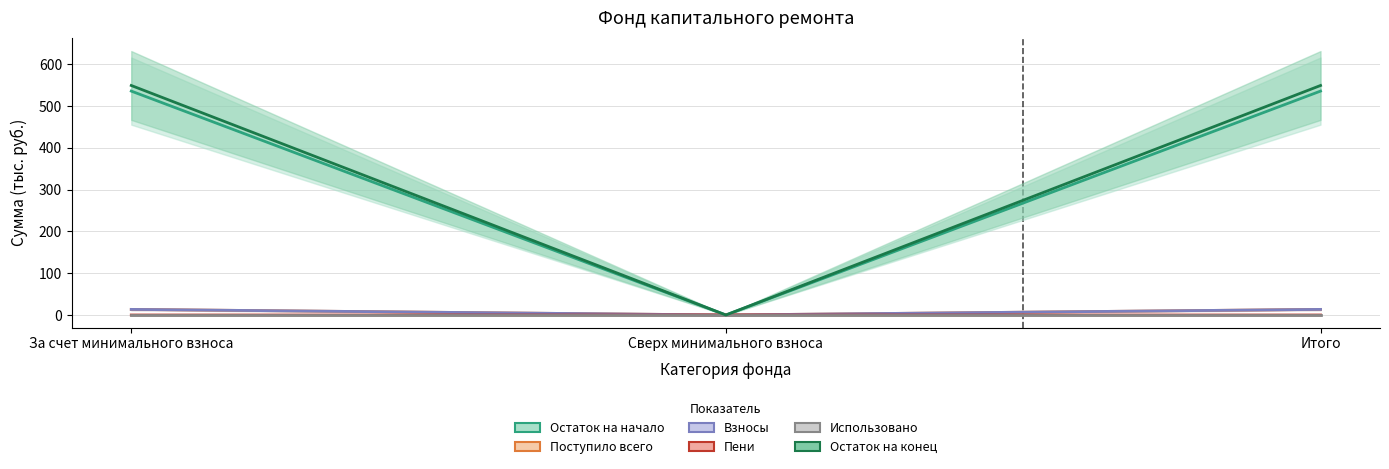

What are all the series names shown in the legend?

Остаток на начало, Поступило всего, Взносы, Пени, Использовано, Остаток на конец